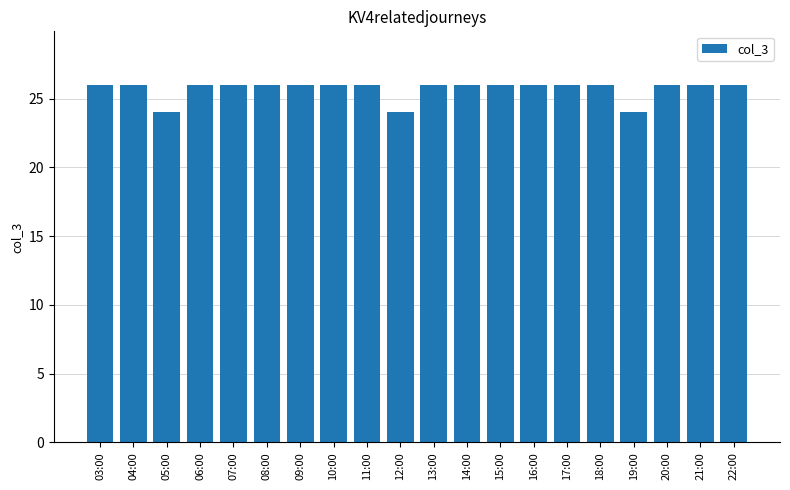

How many categories are shown in the chart?

20